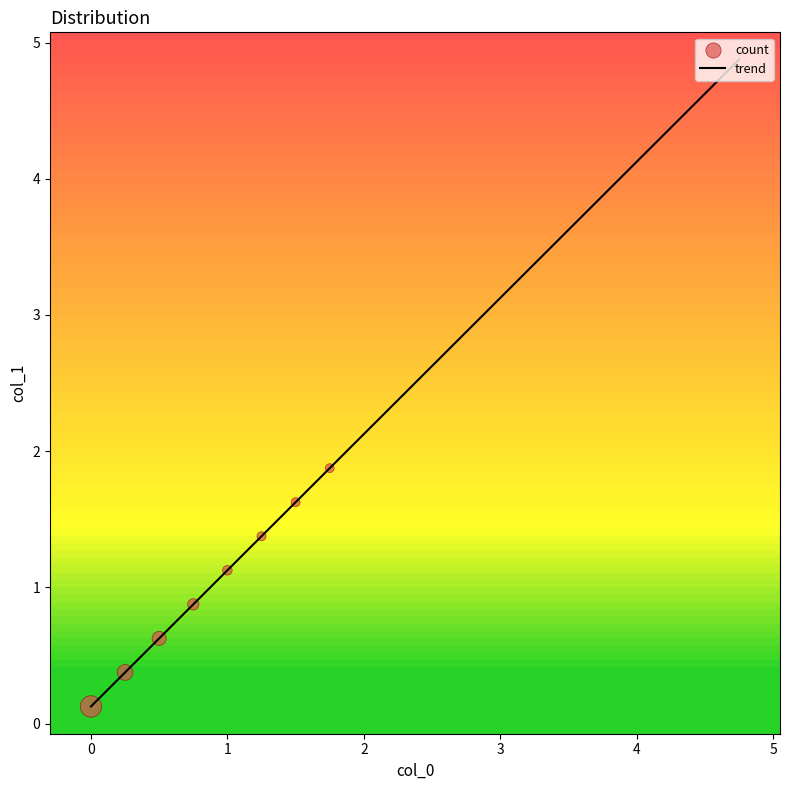

What is the maximum value shown in the chart?

4.9